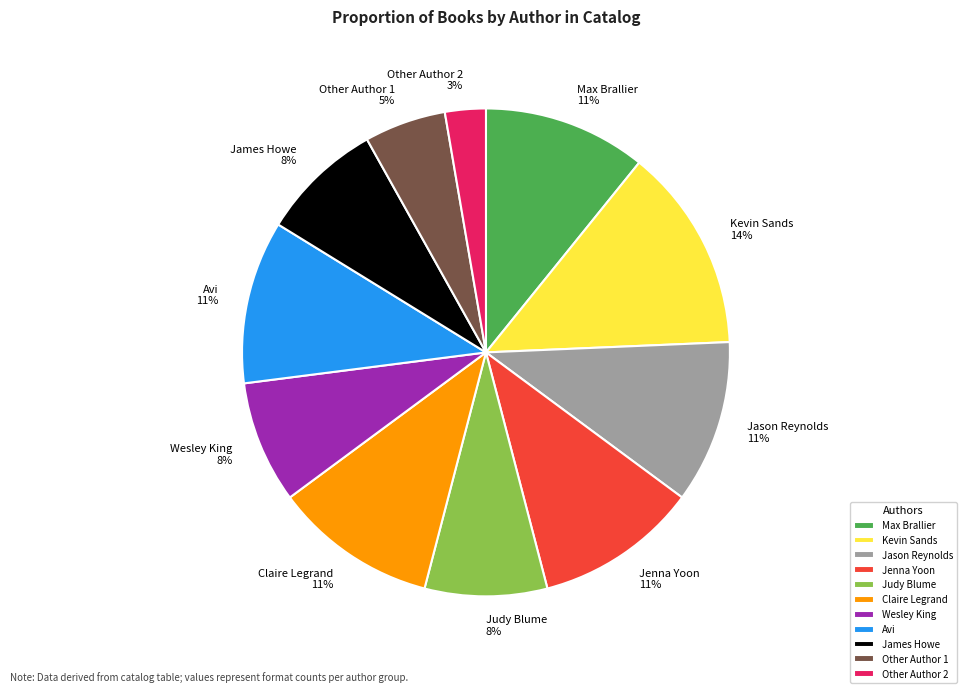

Combined, do Other Author 2 and Max Brallier account for over 50%?

No